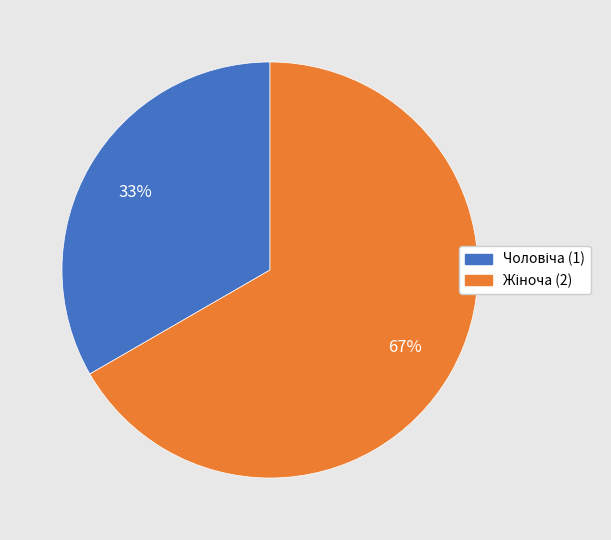

To the nearest percent, what is the average slice percentage?

50%